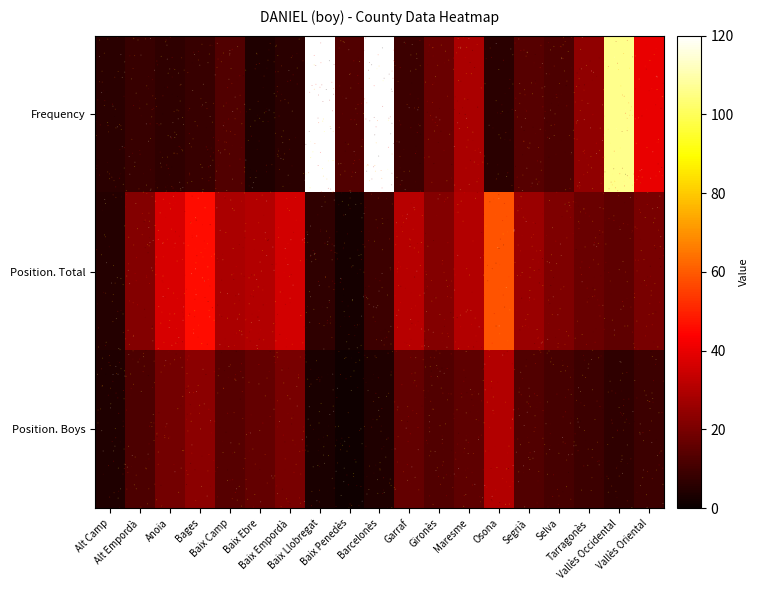

Is it true that Frequency equals 6 at Osona?

True